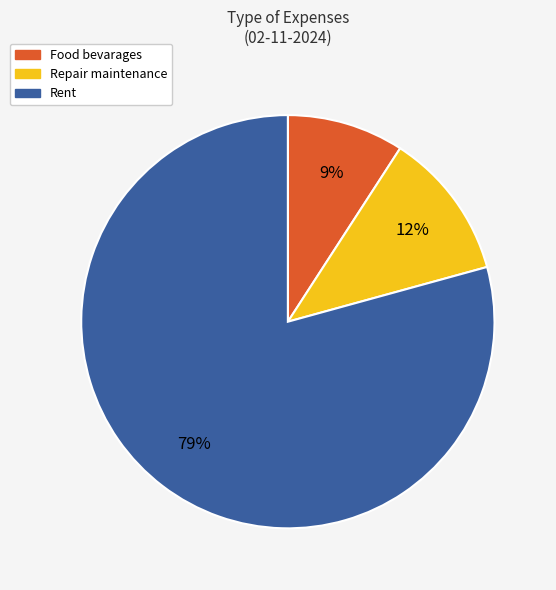

Which has a higher value, Repair maintenance or Food bevarages?

Repair maintenance